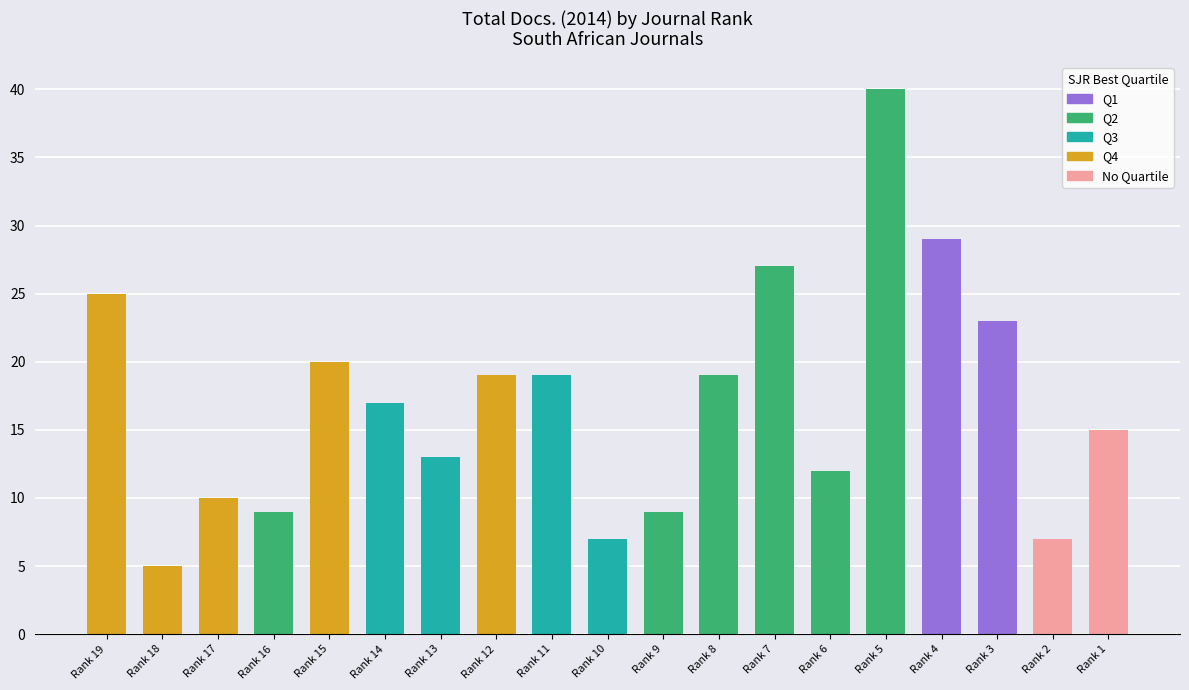

True or false: the data shows 16 at Rank 19.

False